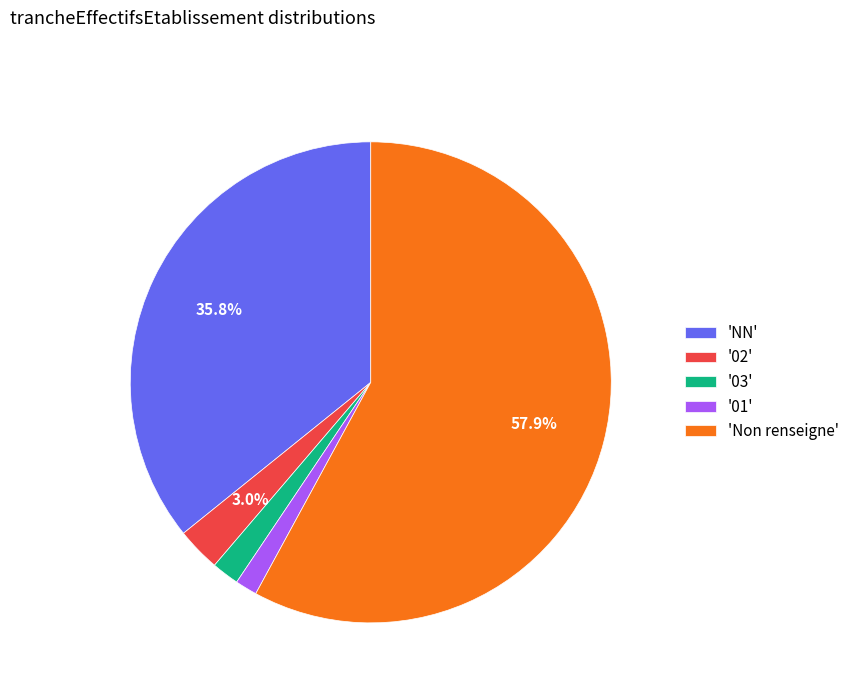

Does '01' account for over 50% of the chart?

No